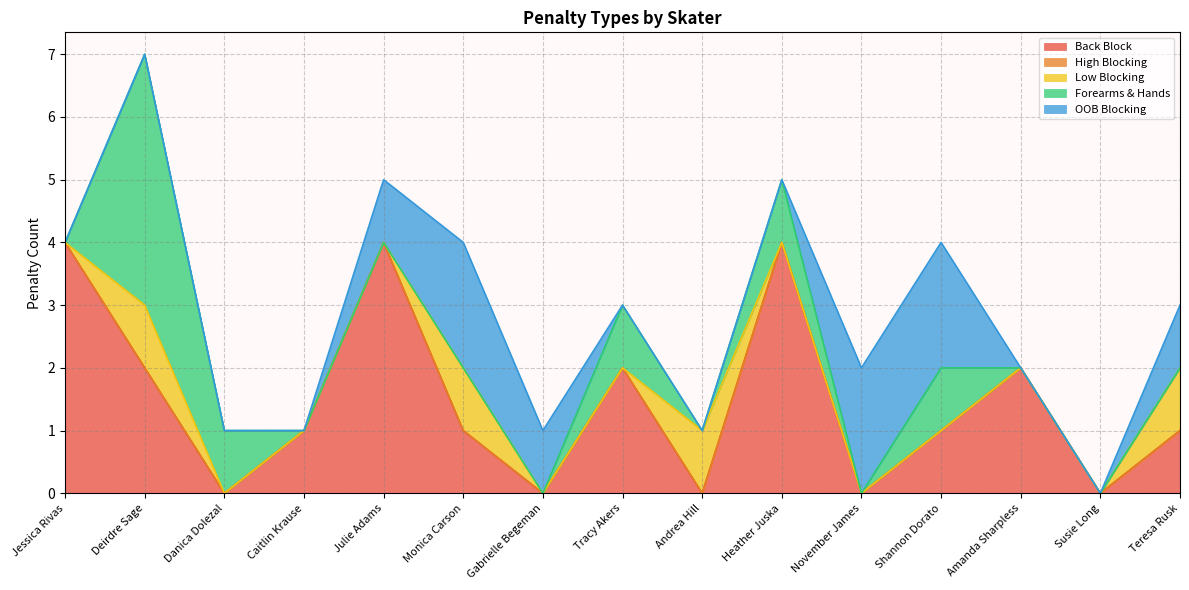

Reading right to left, list all the values displayed in this chart.

Back Block: Teresa Rusk=1	Susie Long=0	Amanda Sharpless=2	Shannon Dorato=1	November James=0	Heather Juska=4	Andrea Hill=0	Tracy Akers=2	Gabrielle Begeman=0	Monica Carson=1	Julie Adams=4	Caitlin Krause=1	Danica Dolezal=0	Deirdre Sage=2	Jessica Rivas=4
High Blocking: Teresa Rusk=0	Susie Long=0	Amanda Sharpless=0	Shannon Dorato=0	November James=0	Heather Juska=0	Andrea Hill=0	Tracy Akers=0	Gabrielle Begeman=0	Monica Carson=0	Julie Adams=0	Caitlin Krause=0	Danica Dolezal=0	Deirdre Sage=0	Jessica Rivas=0
Low Blocking: Teresa Rusk=1	Susie Long=0	Amanda Sharpless=0	Shannon Dorato=0	November James=0	Heather Juska=0	Andrea Hill=1	Tracy Akers=0	Gabrielle Begeman=0	Monica Carson=1	Julie Adams=0	Caitlin Krause=0	Danica Dolezal=0	Deirdre Sage=1	Jessica Rivas=0
Forearms & Hands: Teresa Rusk=0	Susie Long=0	Amanda Sharpless=0	Shannon Dorato=1	November James=0	Heather Juska=1	Andrea Hill=0	Tracy Akers=1	Gabrielle Begeman=0	Monica Carson=0	Julie Adams=0	Caitlin Krause=0	Danica Dolezal=1	Deirdre Sage=4	Jessica Rivas=0
OOB Blocking: Teresa Rusk=1	Susie Long=0	Amanda Sharpless=0	Shannon Dorato=2	November James=2	Heather Juska=0	Andrea Hill=0	Tracy Akers=0	Gabrielle Begeman=1	Monica Carson=2	Julie Adams=1	Caitlin Krause=0	Danica Dolezal=0	Deirdre Sage=0	Jessica Rivas=0